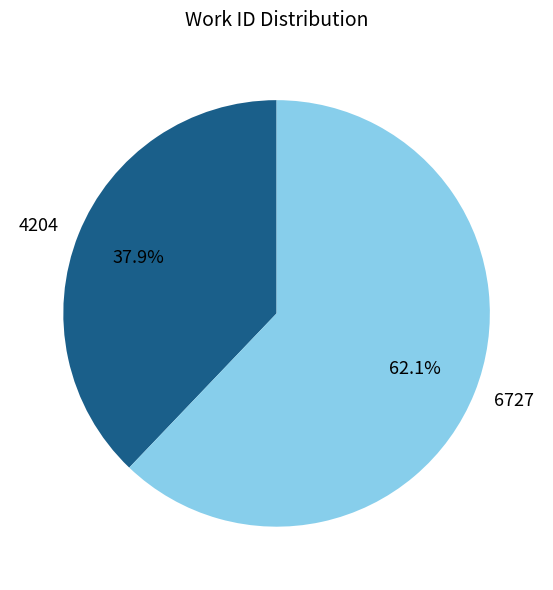

Which has a higher value, 4204 or 6727?

6727